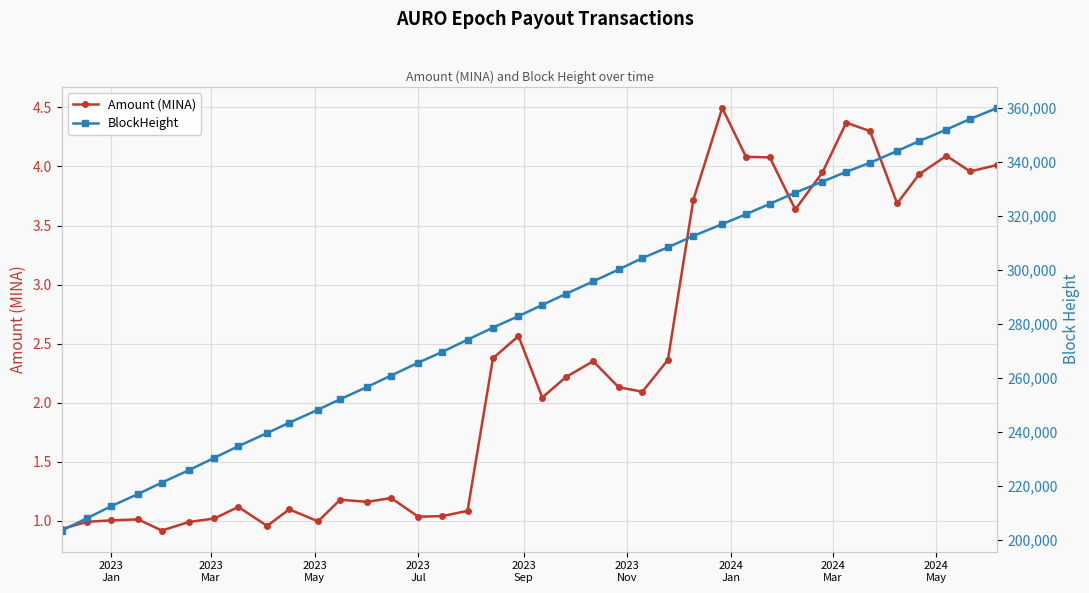

What is the difference between the maximum and minimum values in the Amount (MINA) series?

3.6